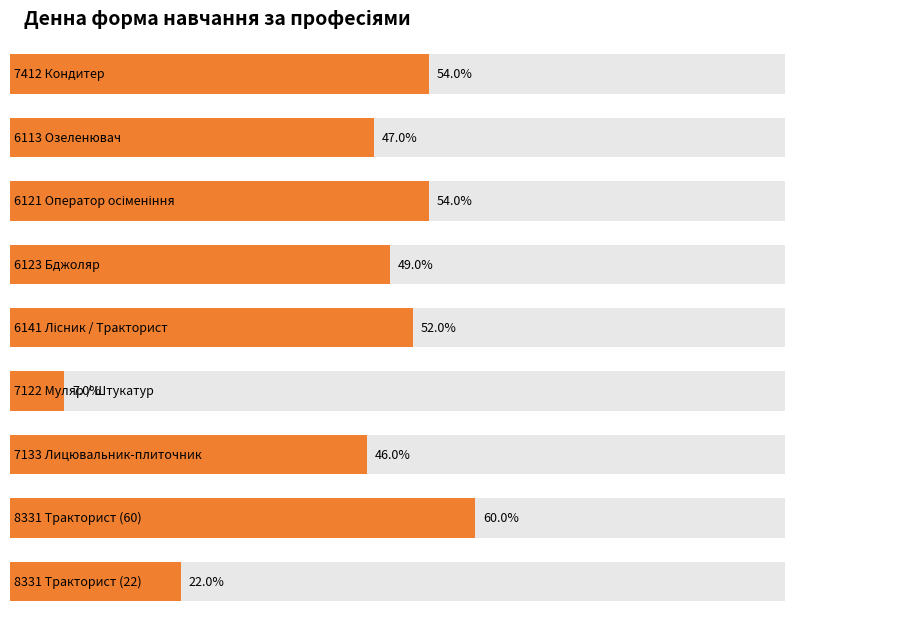

Reading right to left, what are all the values shown in this chart?

22	60	46	7	52	49	54	47	54